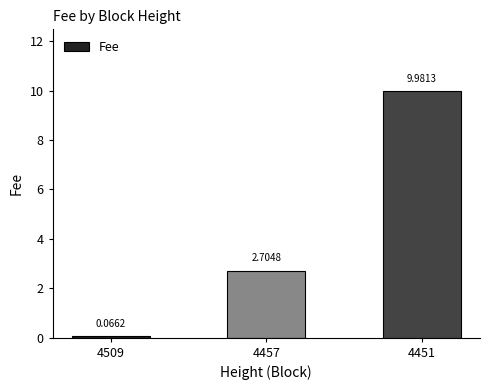

What is the difference between the maximum and second lowest values?

7.3